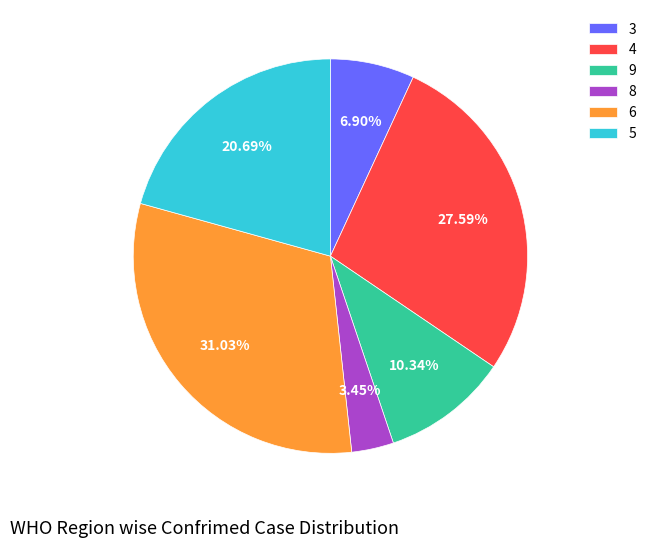

Is there any slice that represents more than half of the pie?

No